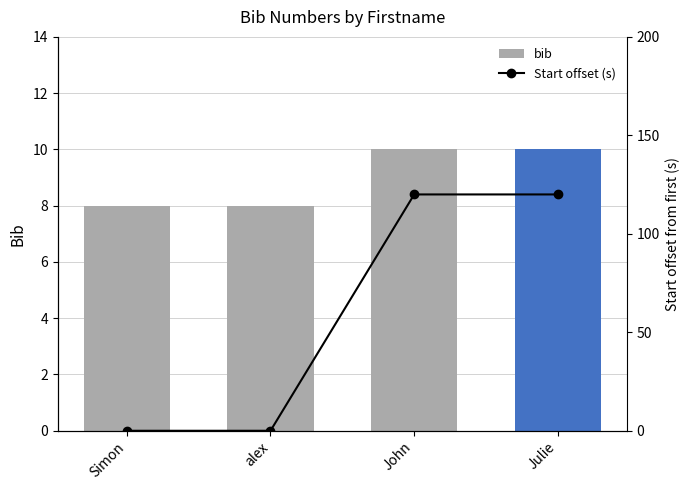

Rank the series by their average value, from lowest to highest.

bib, Start offset (s)